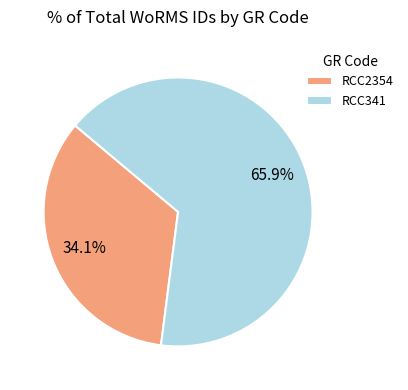

Which category has the biggest portion of the pie?

RCC341